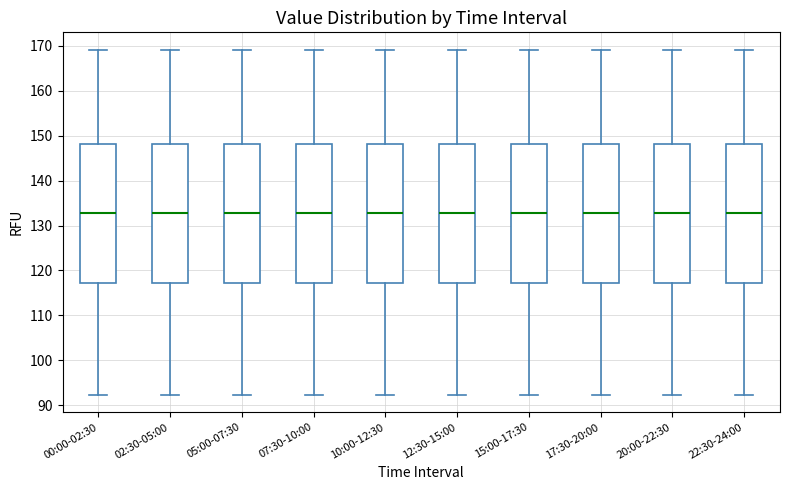

Where is the lower edge of the box for 02:30-05:00 on the y-axis? The values are not printed on the chart, so give them approximately, as read against the axis.

117